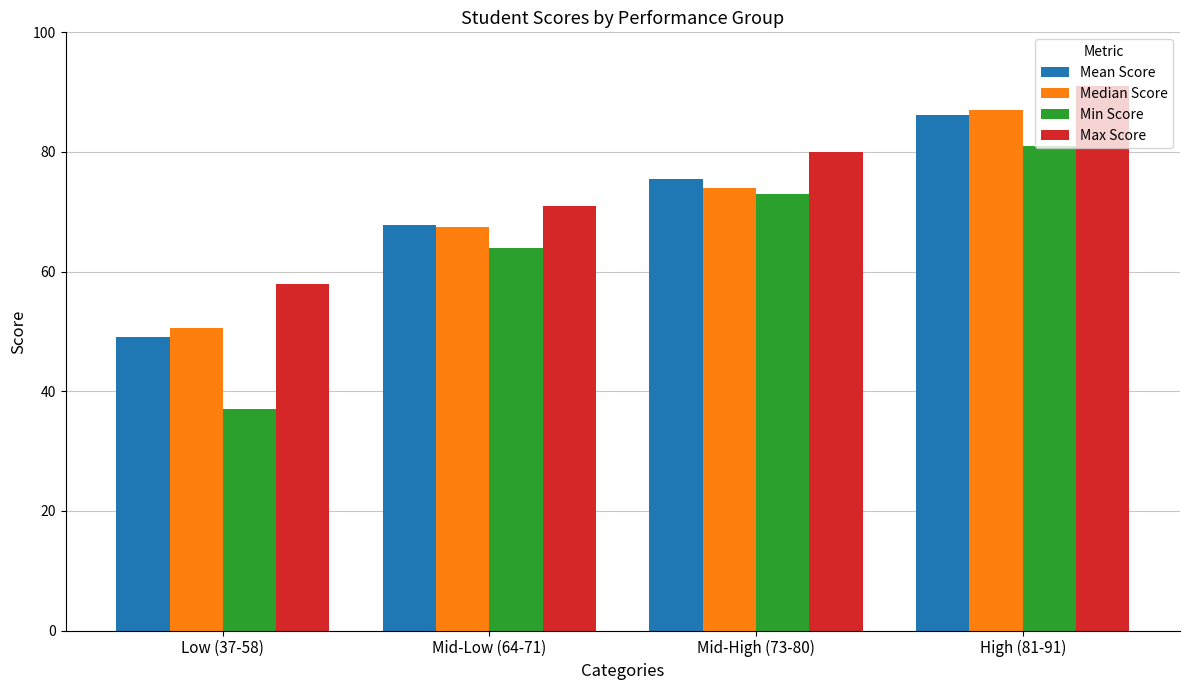

Is the value of Max Score at Mid-High (73-80) greater than the value of Min Score at Mid-High (73-80)?

Yes